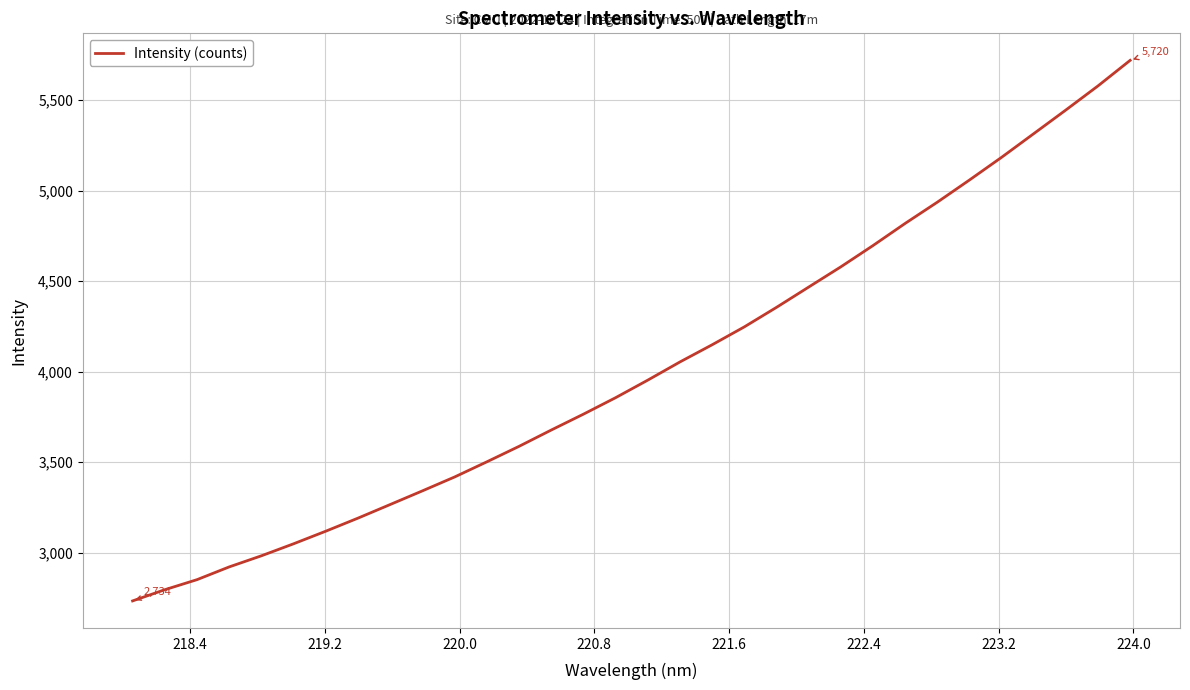

What is the greatest value displayed?

5719.8